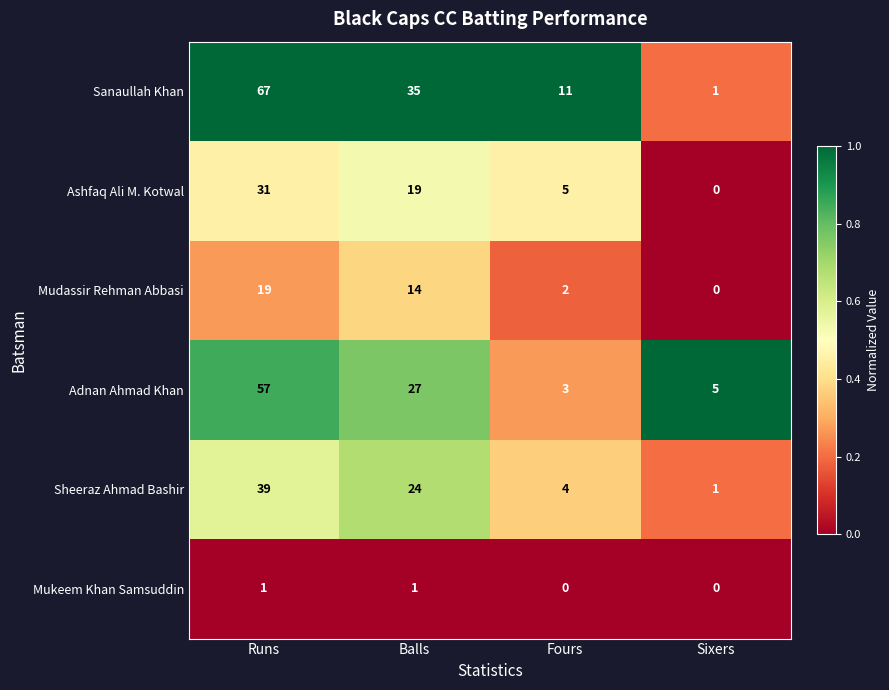

The value of Mudassir Rehman Abbasi at Fours is 3. True or false?

False